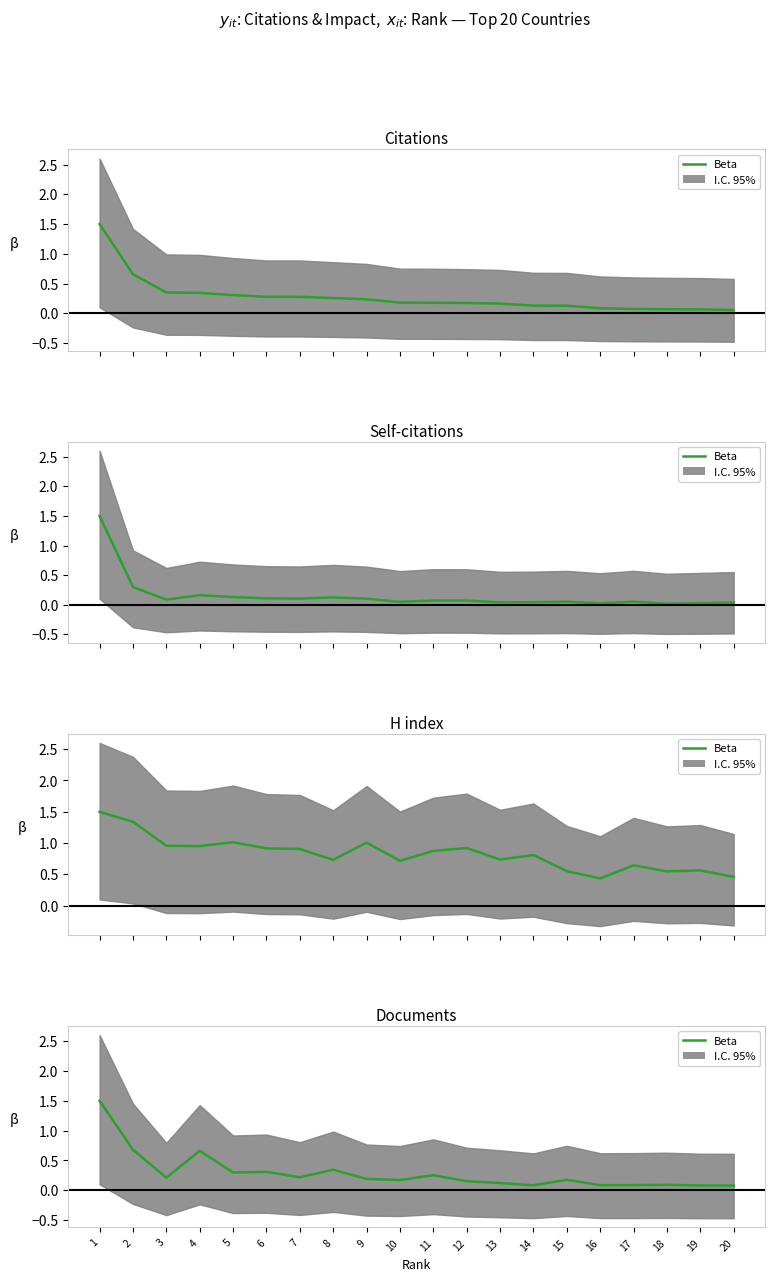

Rank the categories by value from highest to lowest.

1, 2, 4, 8, 6, 5, 11, 7, 3, 9, 15, 10, 12, 13, 18, 17, 16, 14, 19, 20